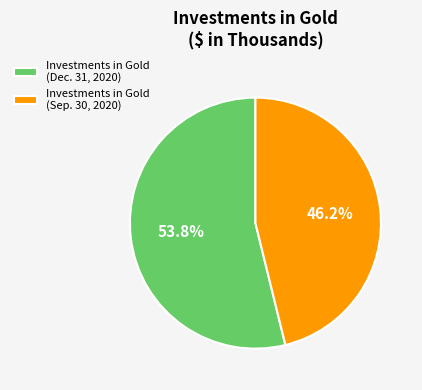

Is the sum of Investments in Gold (Sep. 30, 2020) and Investments in Gold (Dec. 31, 2020) greater than half?

Yes